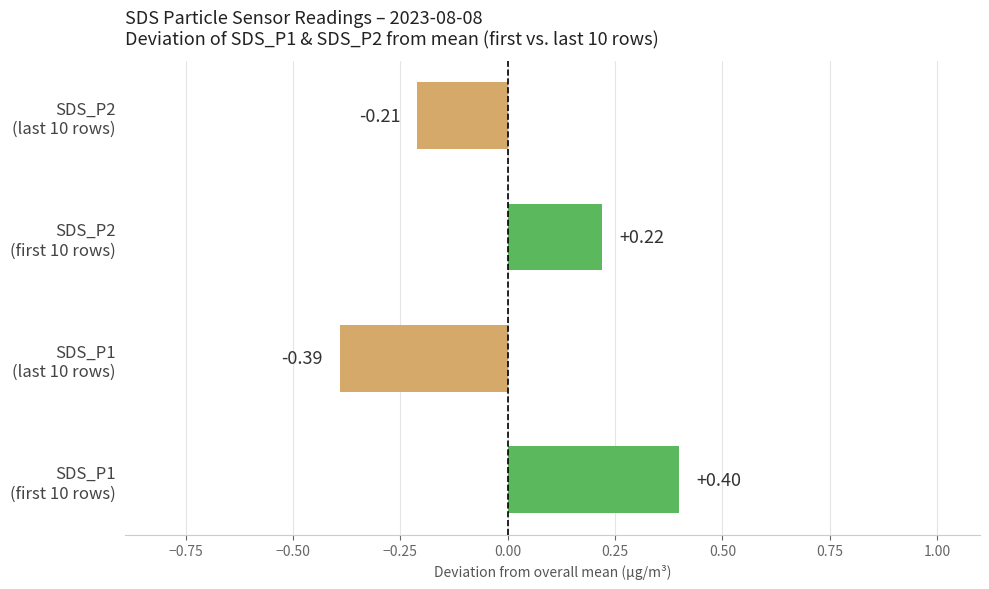

What is the difference between the second highest and second lowest values?

0.4